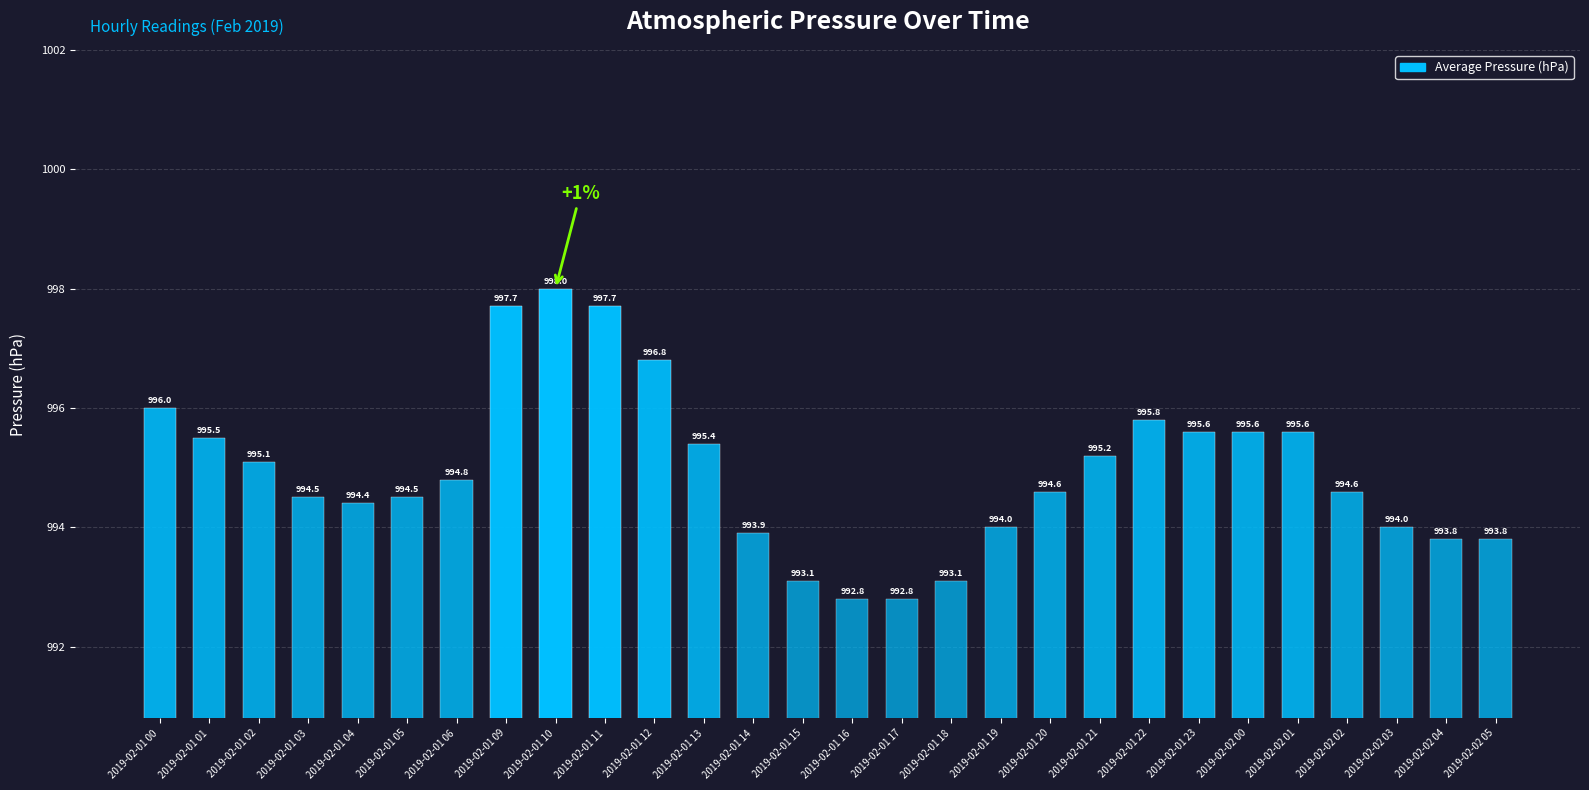

What value does the data have at 2019-02-01 22?

995.8